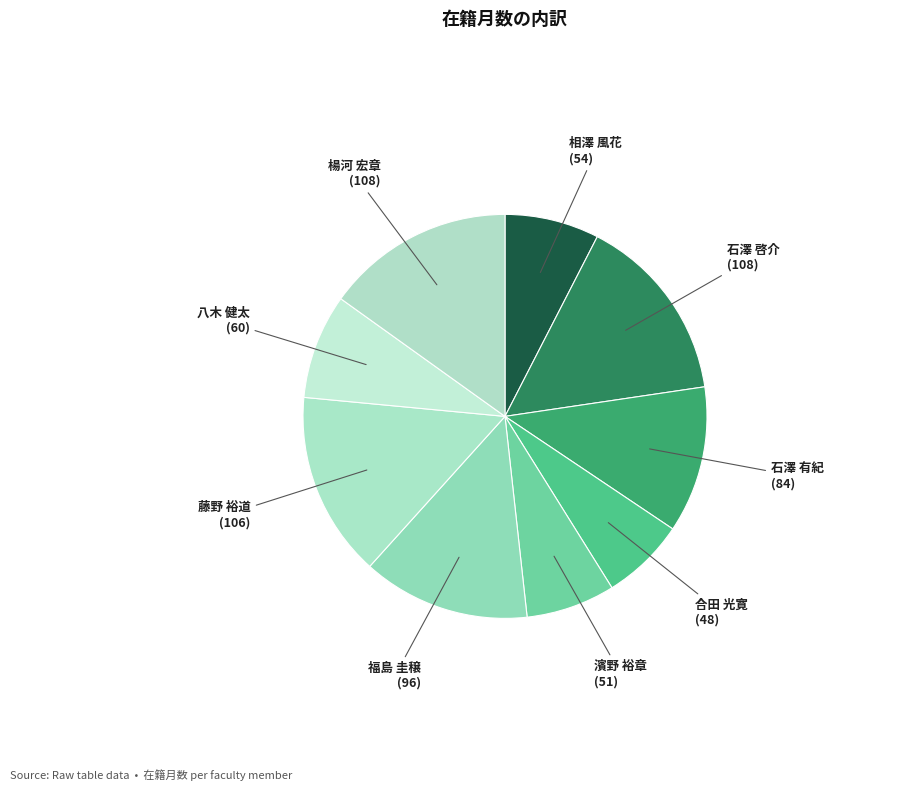

Do 石澤 啓介 (108) and 楊河 宏章 (108) together represent more than half of the pie?

No